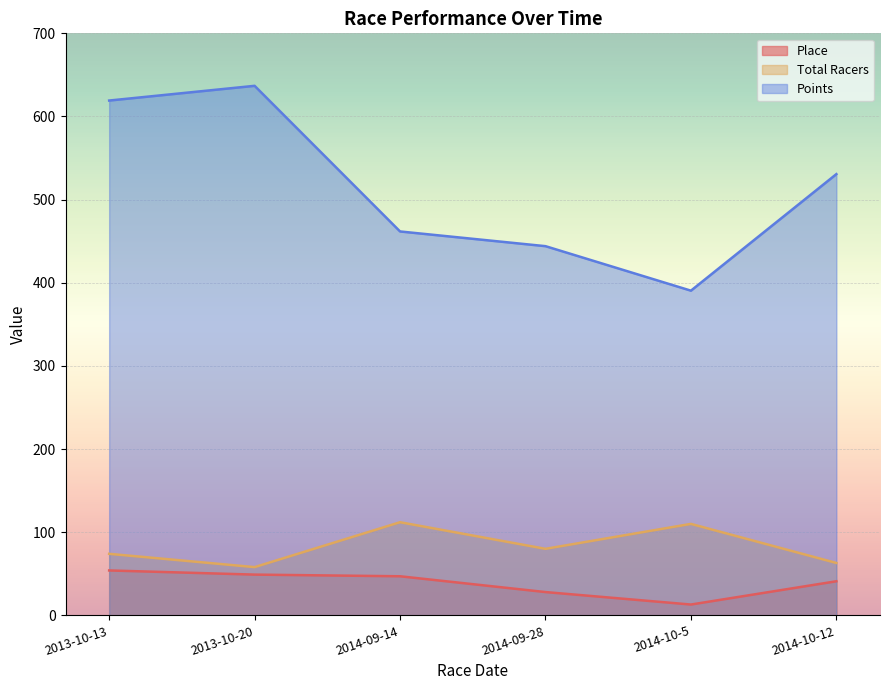

Which has a higher value, 2014-09-14 or 2014-10-12?

2014-09-14